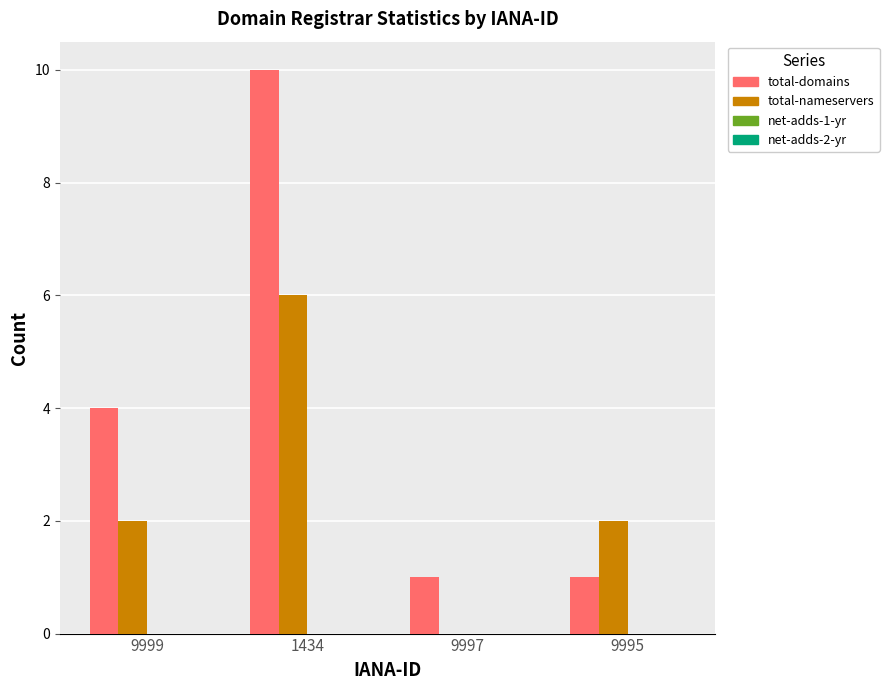

What is the sum of the total-domains values at 1434 and 9997?

11